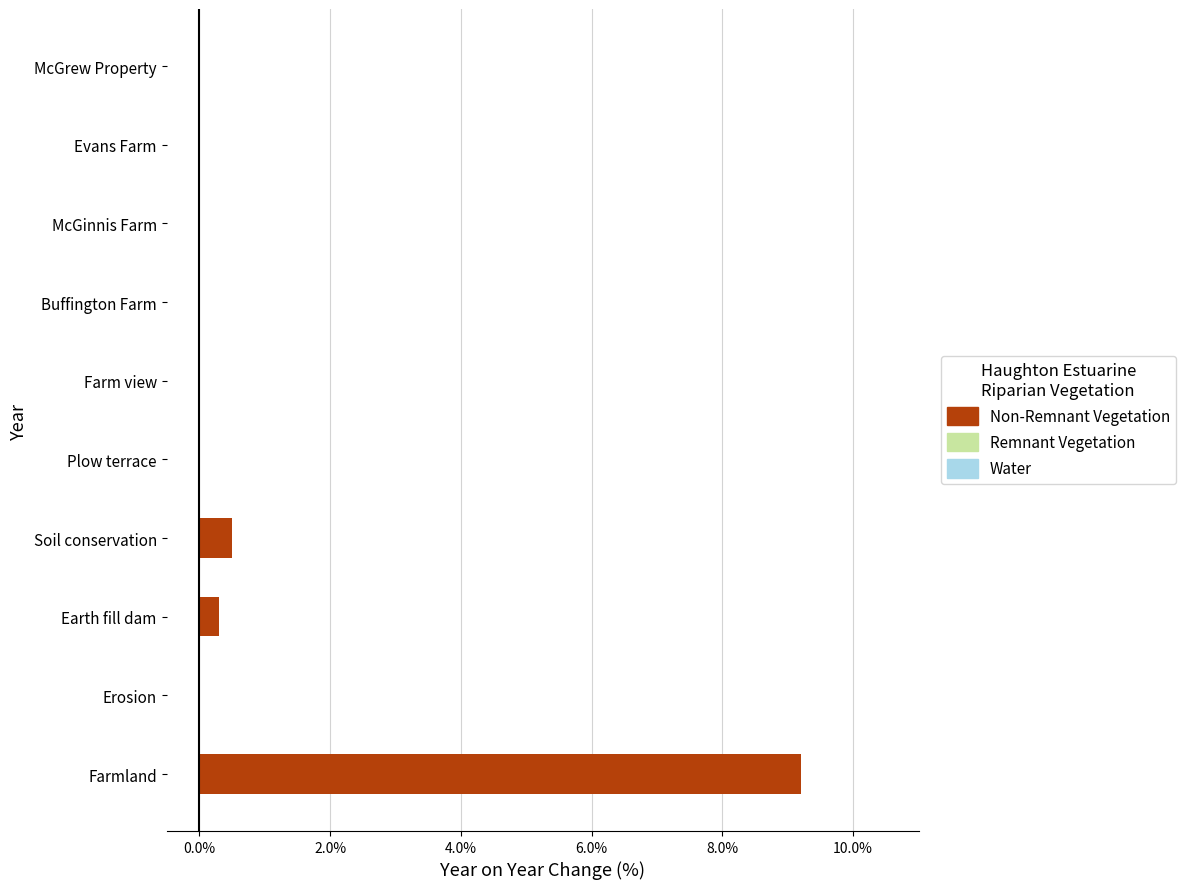

What is the maximum value shown in the chart?

9.2